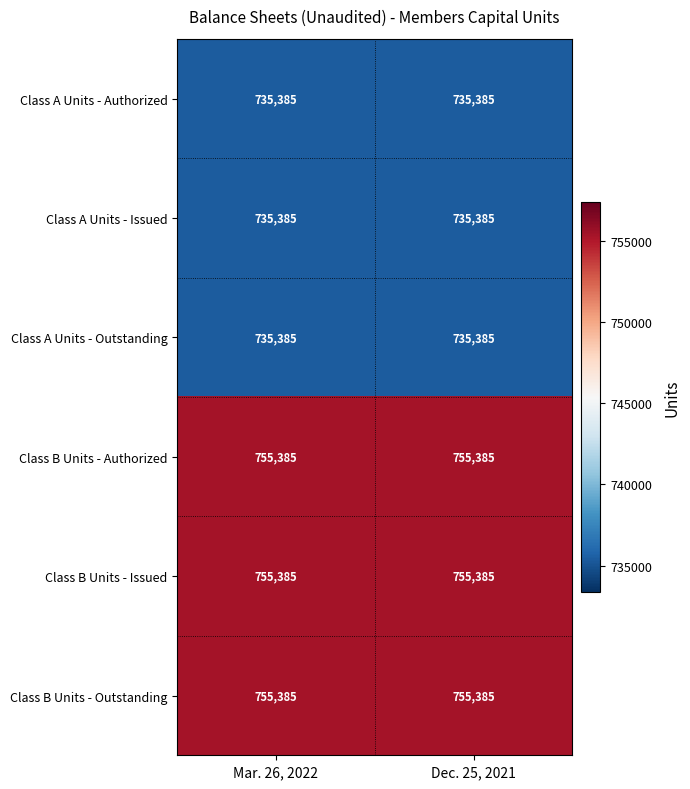

What is the highest value of the Class A Units - Issued series?

735385